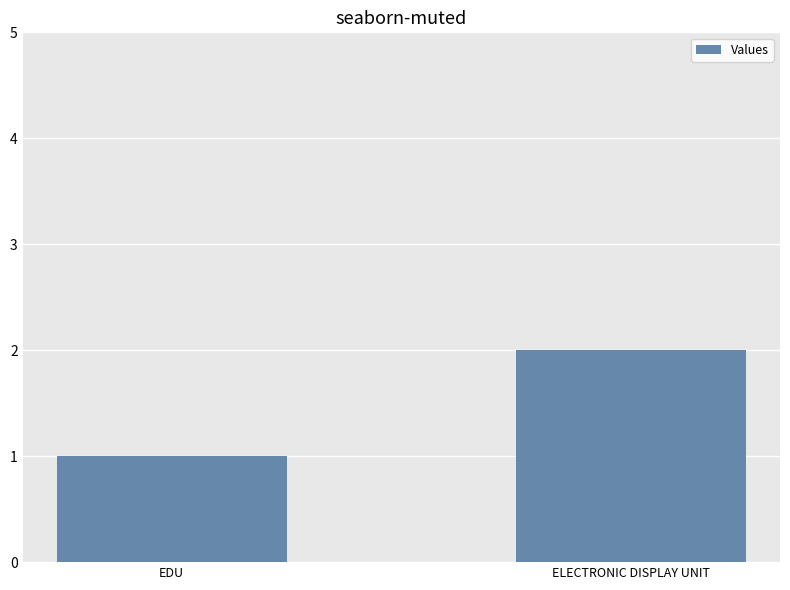

Approximately how many times larger is the value at EDU compared to ELECTRONIC DISPLAY UNIT?

0.5